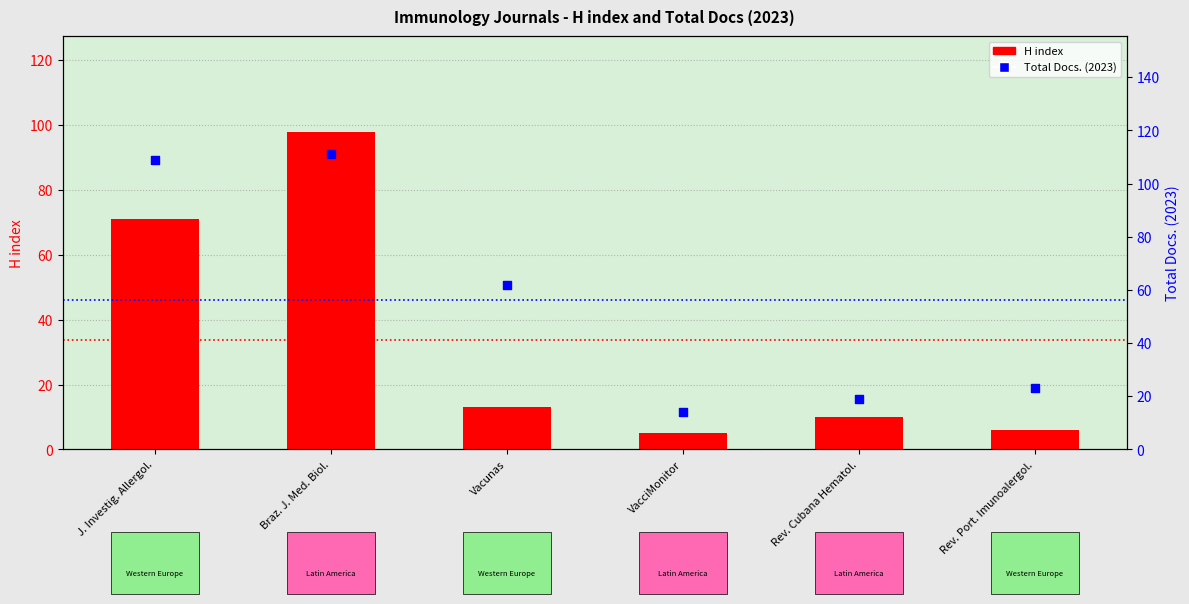

At how many categories does at least one series exceed 37?

3